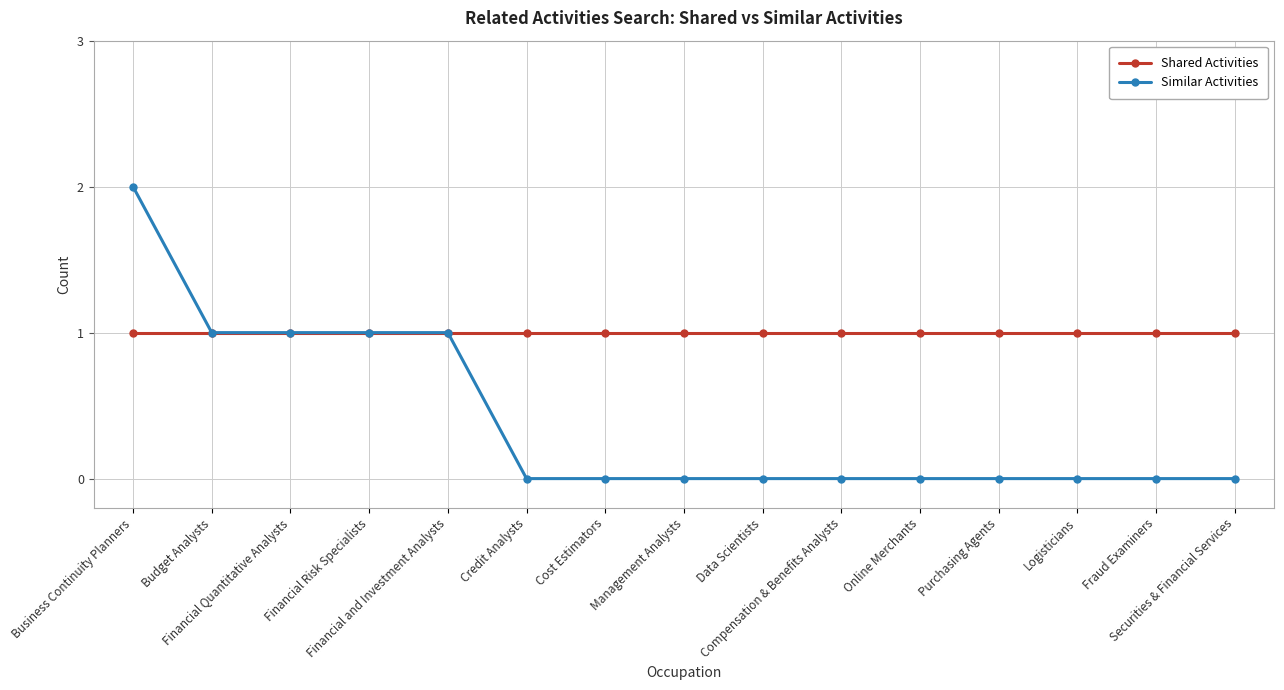

Which category has the highest value in the Similar Activities series?

Business Continuity Planners